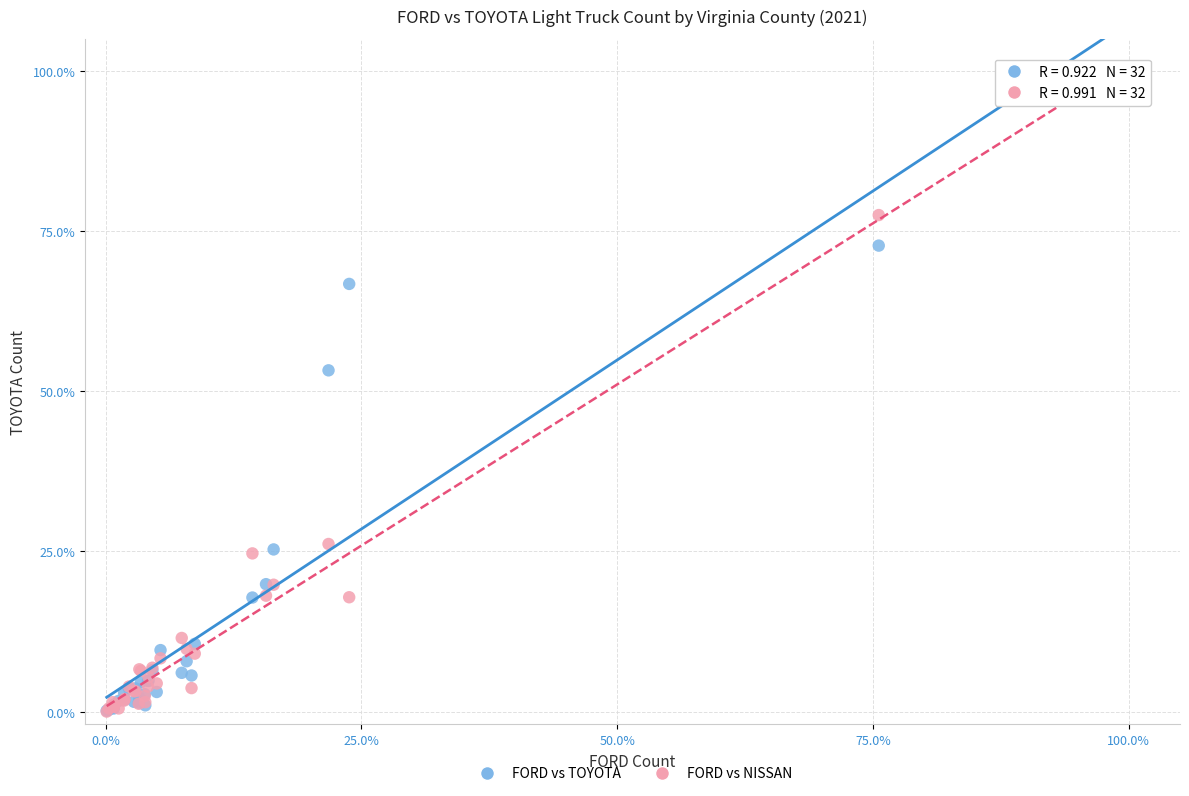

In the FORD vs TOYOTA series, what Y value is closest to 50?

53.3